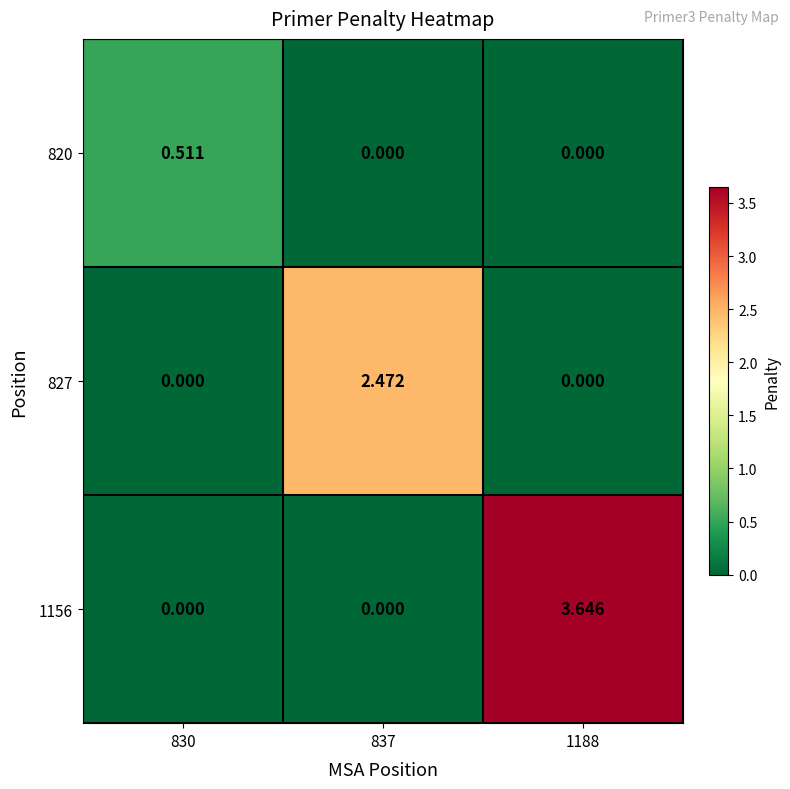

Is the value of 820 at 830 greater than the value of 1156 at 1188?

No